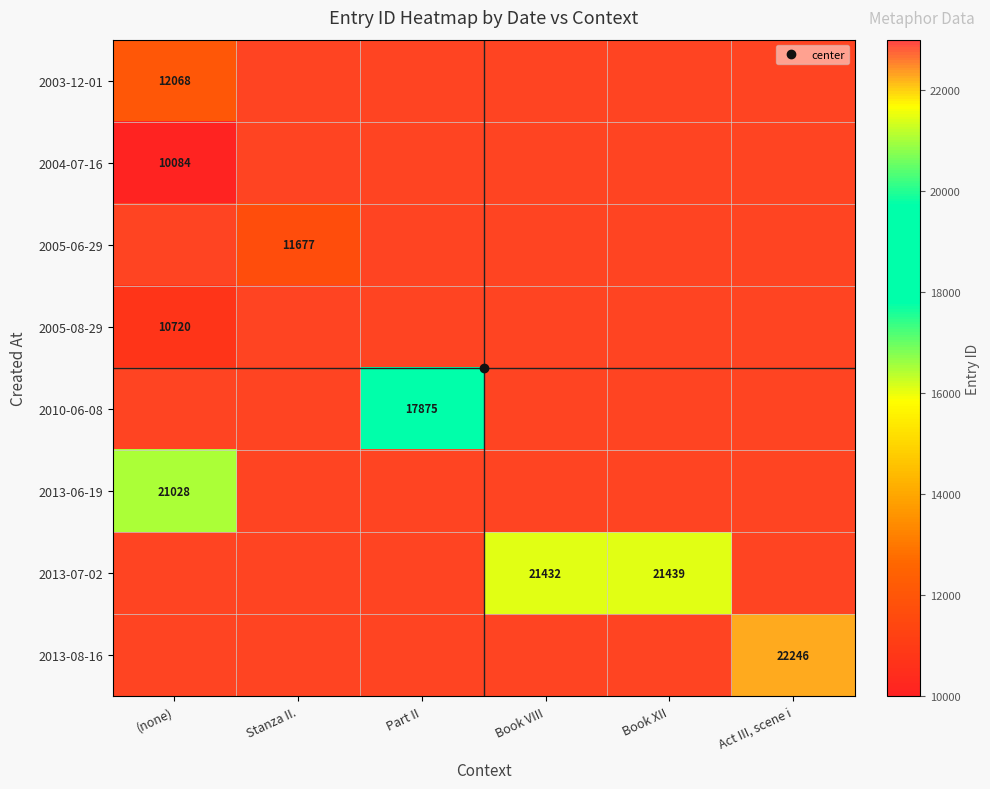

List the labels in order of 2004-07-16 value, smallest first.

(none), Stanza II., Part II, Book VIII, Book XII, Act III, scene i